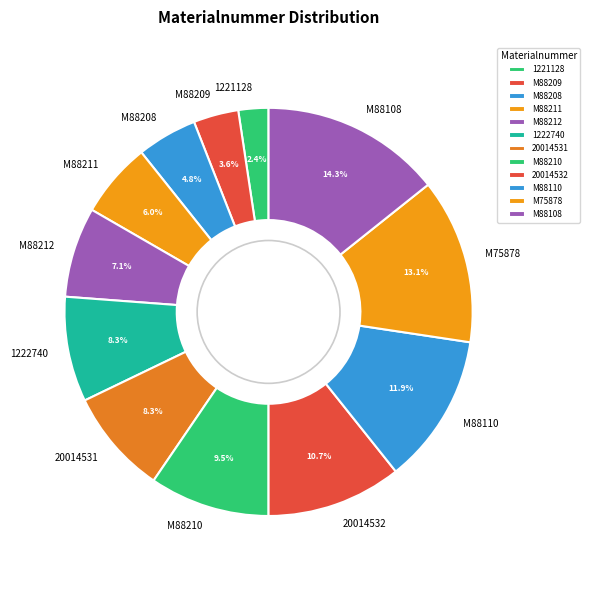

How many segments does this pie chart have?

12